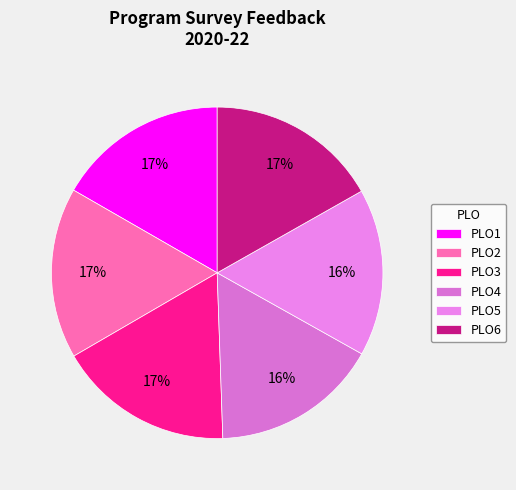

How many segments does this pie chart have?

6